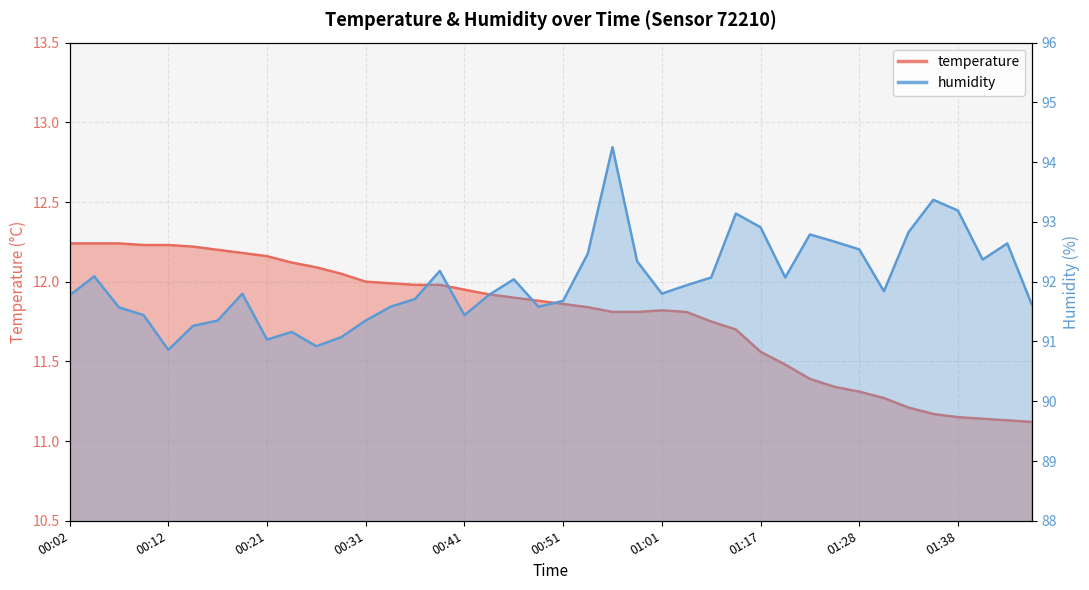

At 00:41, list the series in order from smallest to largest.

temperature, humidity